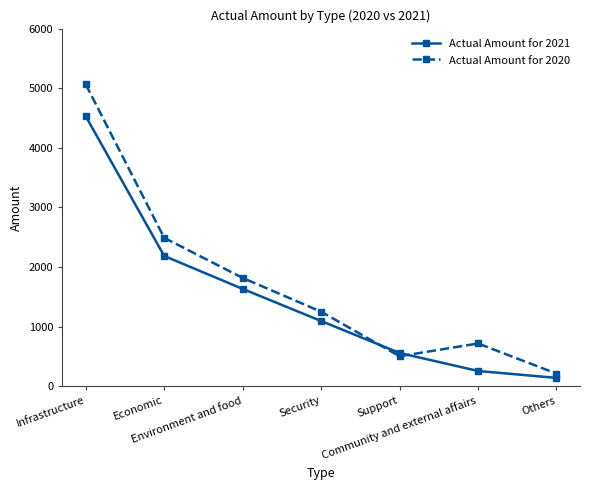

Rank the categories by Actual Amount for 2021 value from highest to lowest.

Infrastructure, Economic, Environment and food, Security, Support, Community and external affairs, Others